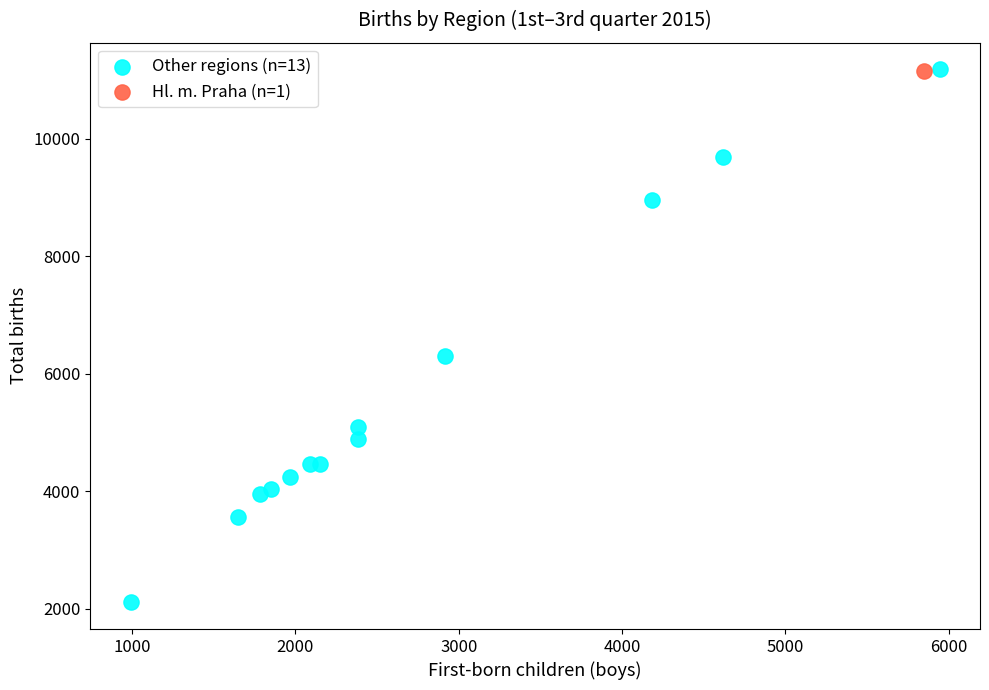

What are all the series names shown in the legend?

Other regions (n=13), Hl. m. Praha (n=1)